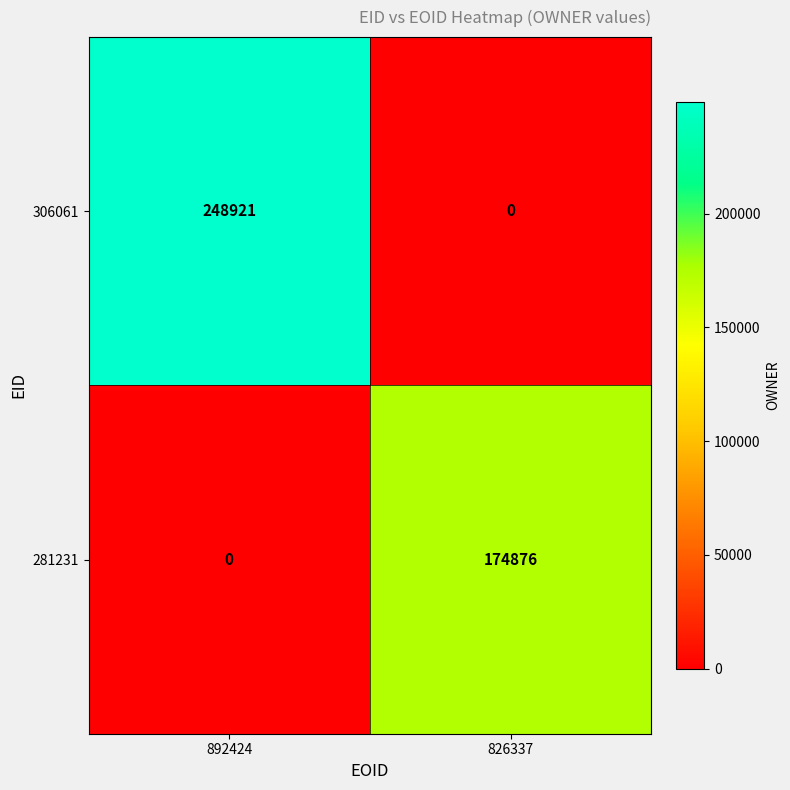

The 306061 series shows -154459 at 826337. True or false?

False